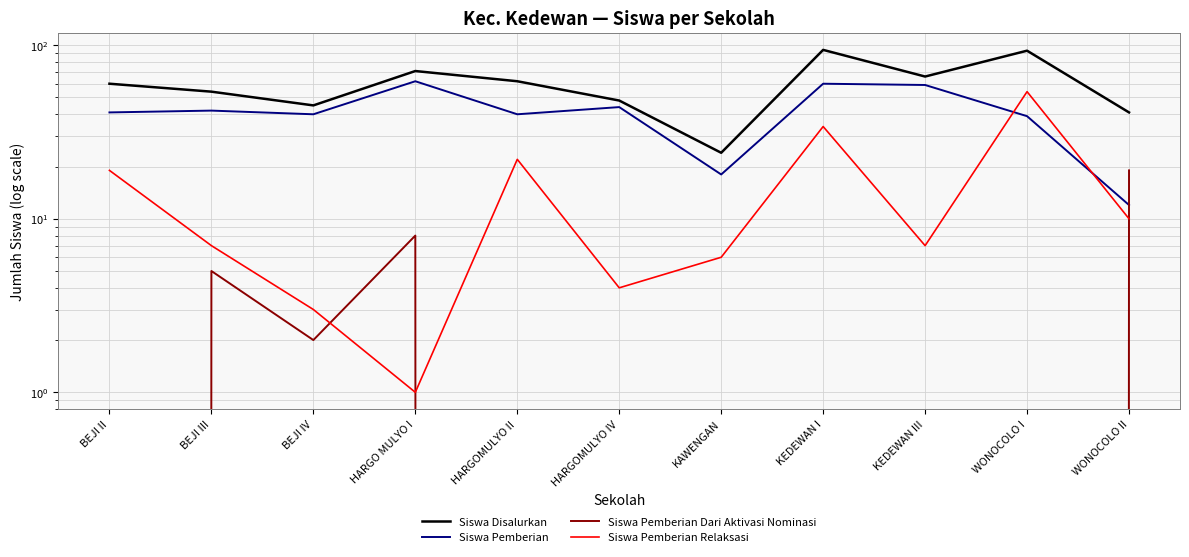

Which series changed the most between HARGOMULYO IV and WONOCOLO I?

Siswa Pemberian Relaksasi